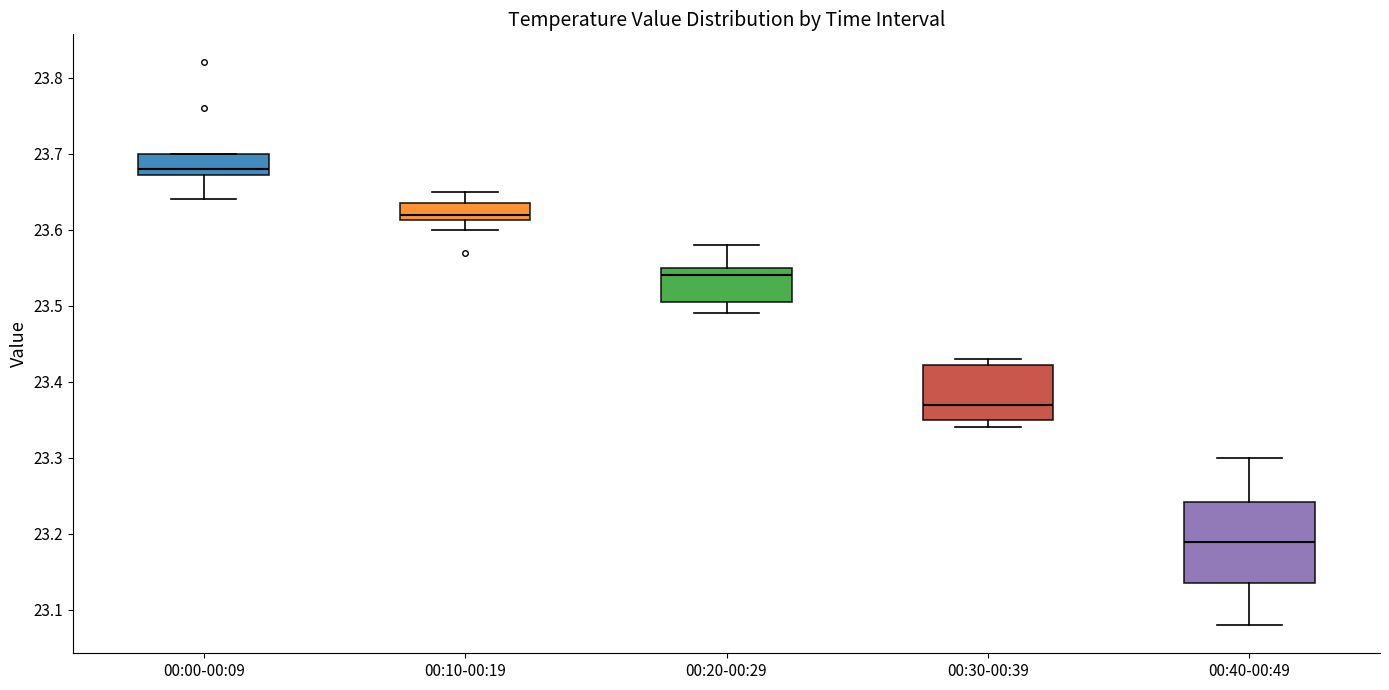

Which box is the tallest, from its lower edge to its upper edge?

00:40-00:49